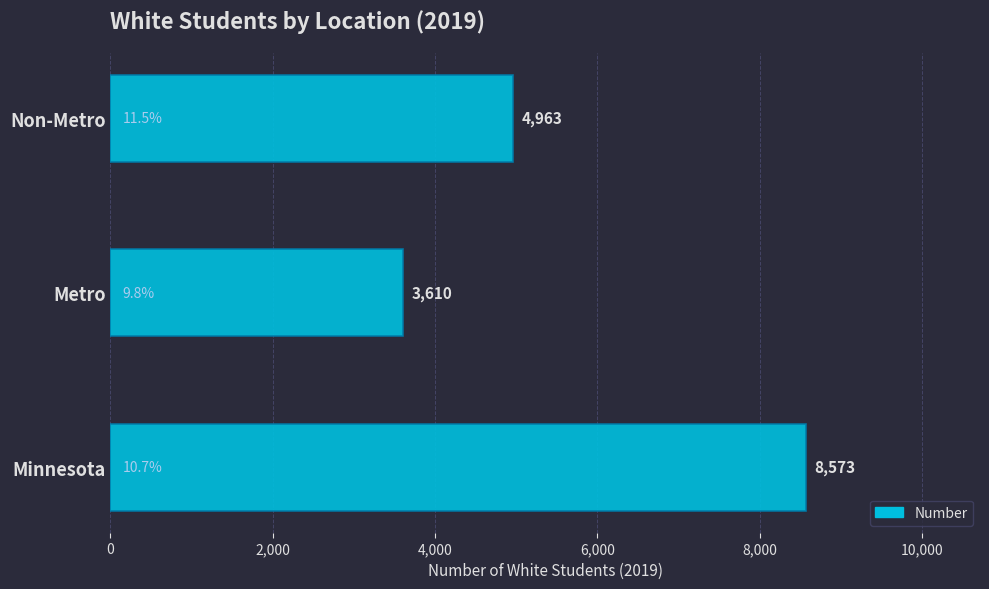

What is the change in value from Minnesota to Metro?

-4963